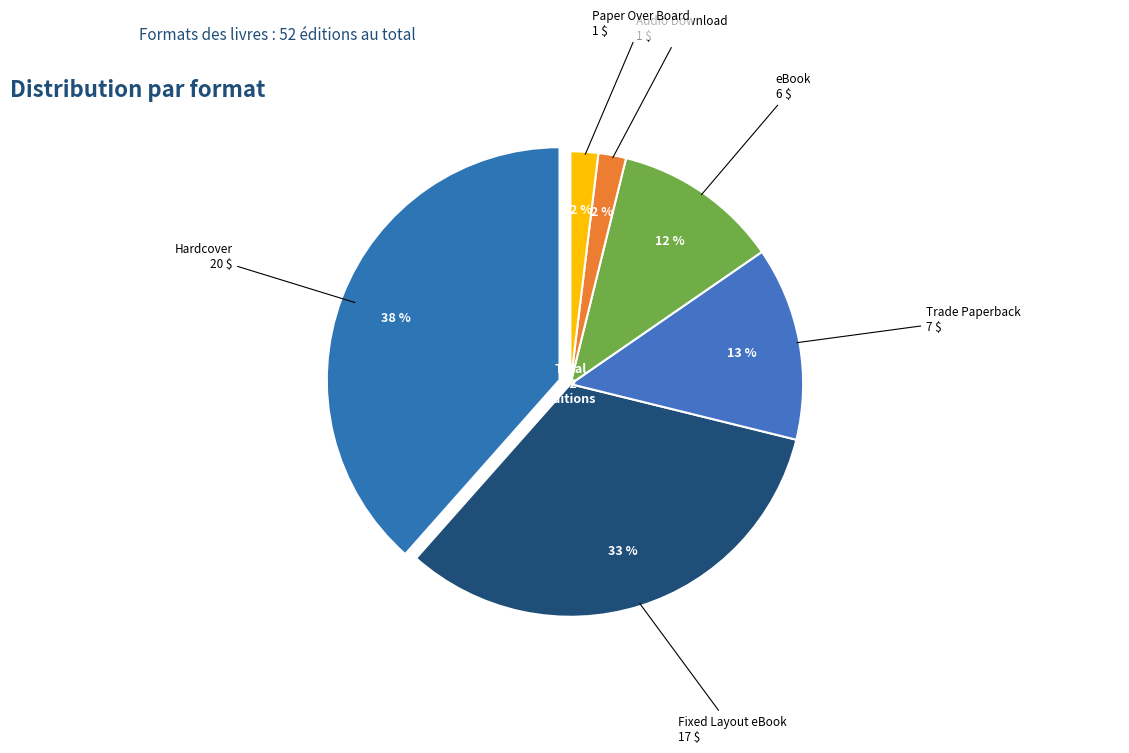

Does Audio Download represent more than half of the total?

No